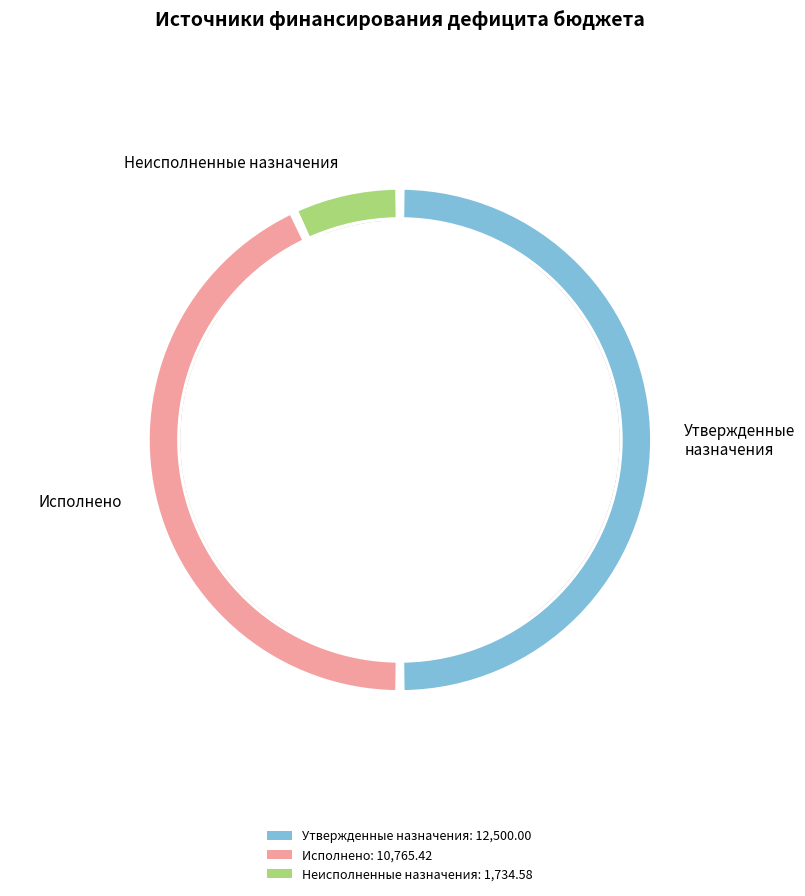

What is the ratio of the value at Утвержденные назначения to the value at Исполнено?

1.2